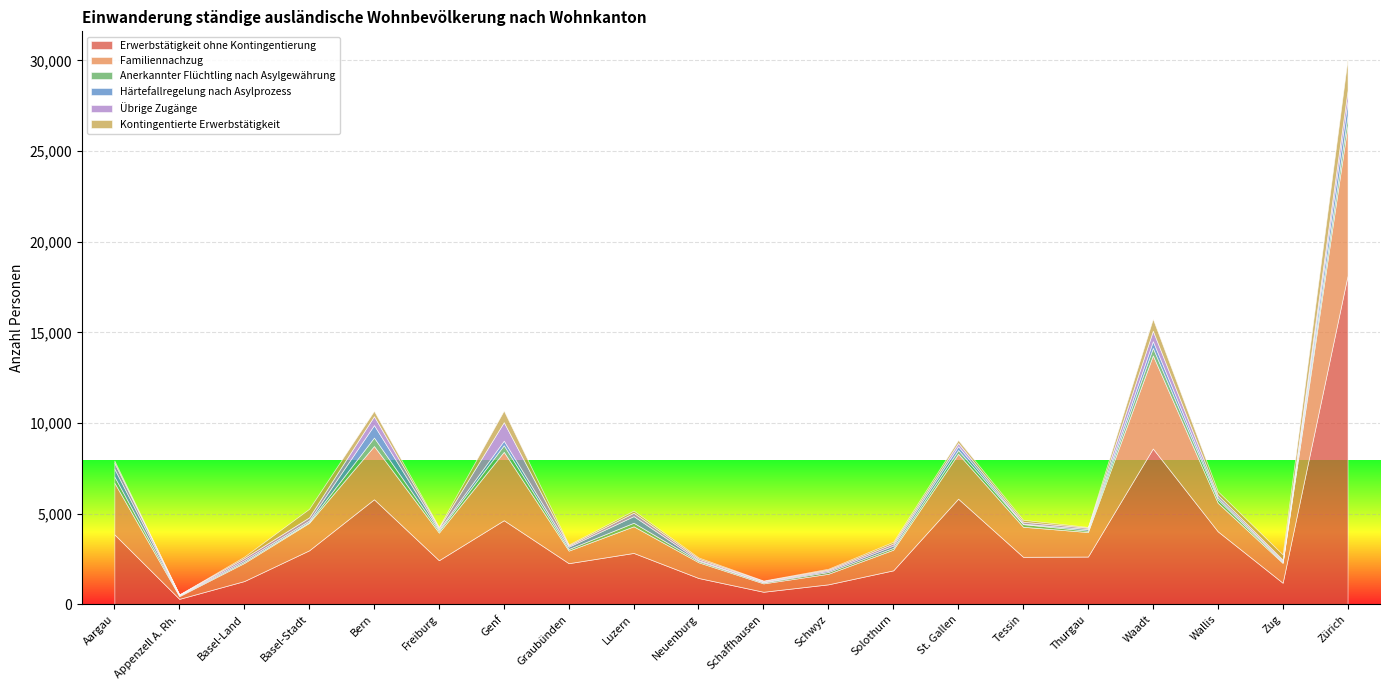

What value does the Familiennachzug series have at Zug?

1093